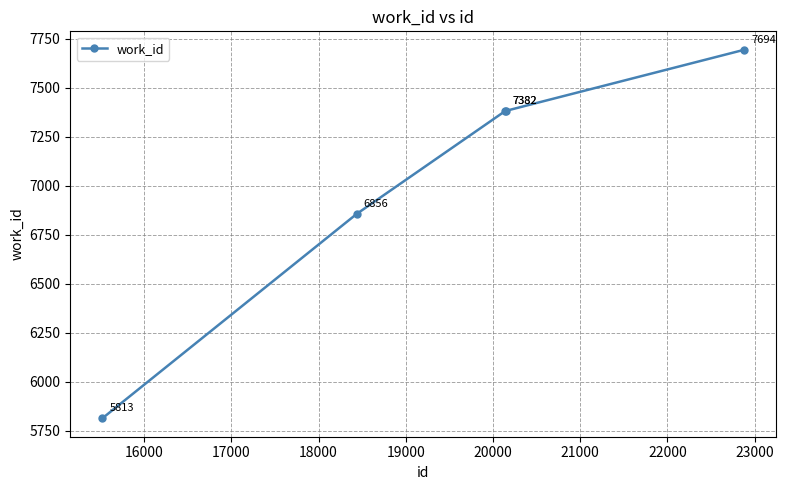

Reading left to right, extract all data points from this chart.

5813	6856	7382	7382	7694